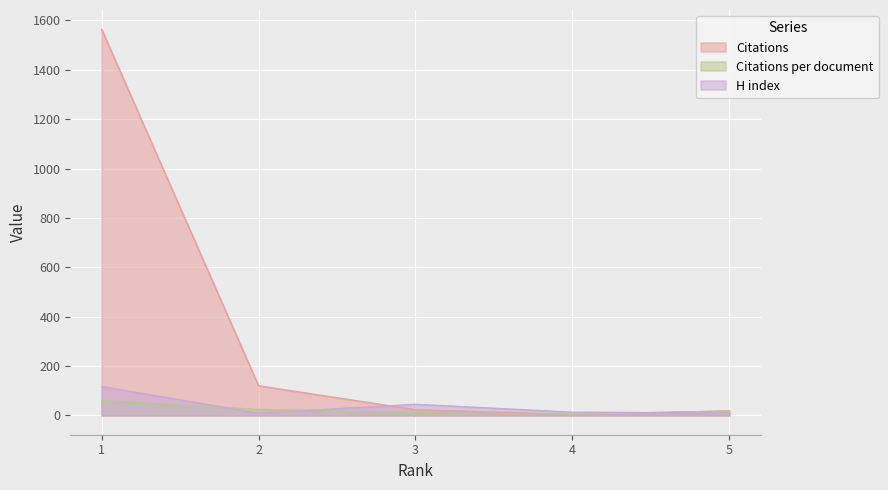

What is the value of the Citations per document point at the 3rd from the left?

11.5